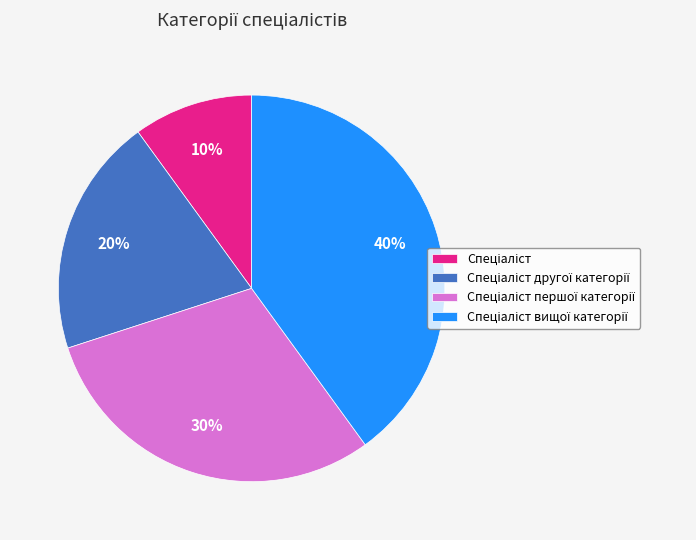

To the nearest percent, what is the difference between the largest and smallest slice percentages?

30%